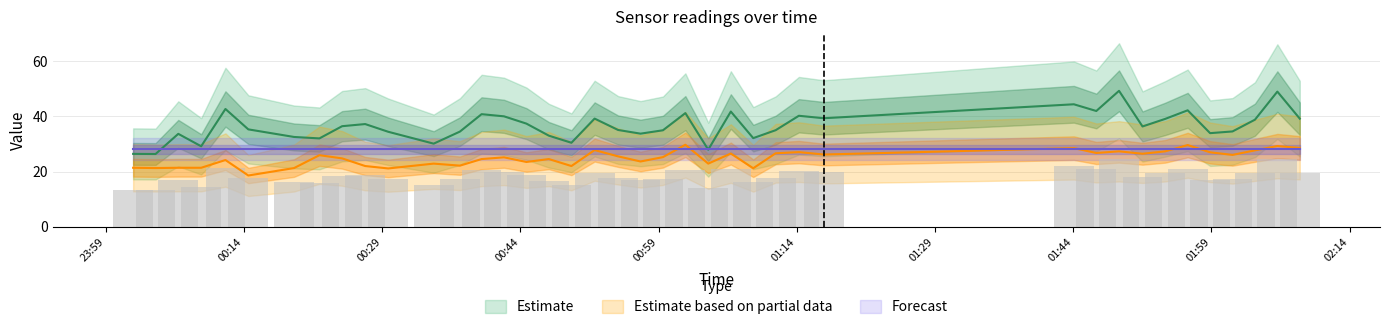

What position from the left is 2022/01/18 02:01:17?

37